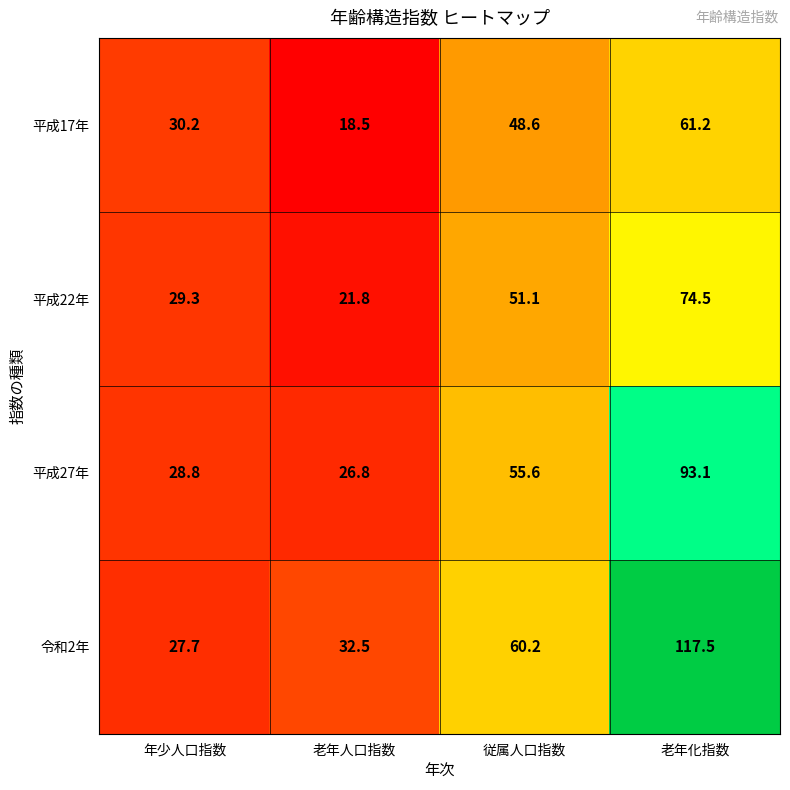

Which category has the highest value across all series?

老年化指数